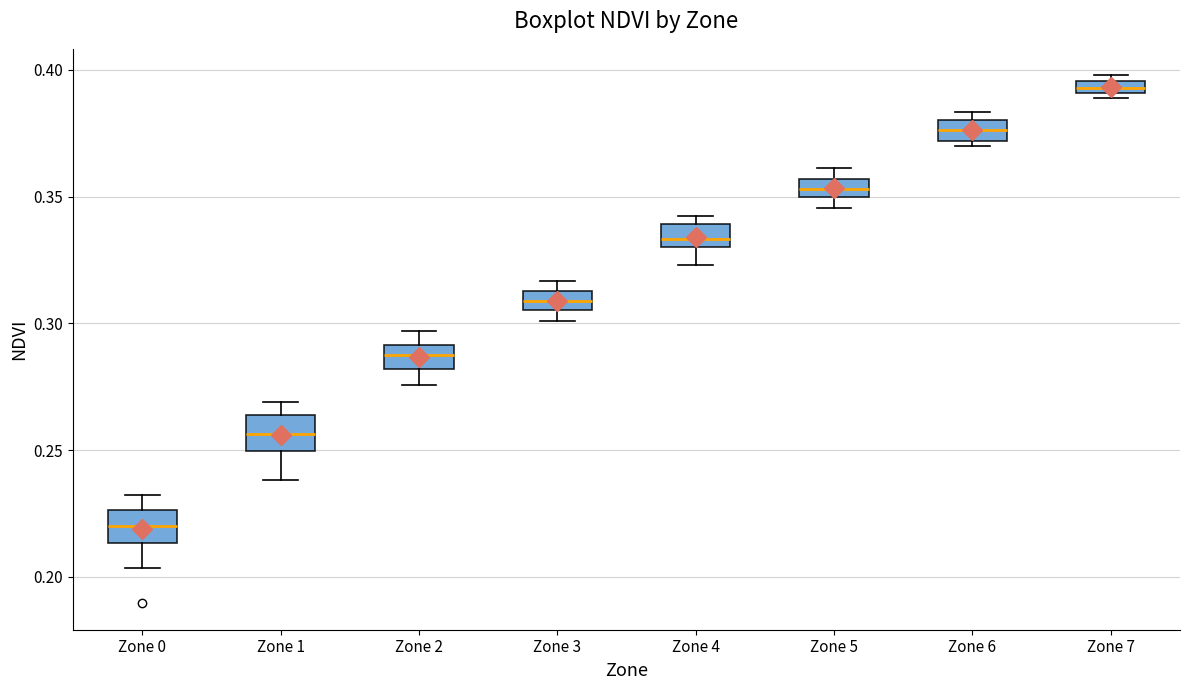

Where does the median line of the box for Zone 6 sit on the y-axis? The values are not printed on the chart, so give them approximately, as read against the axis.

0.375